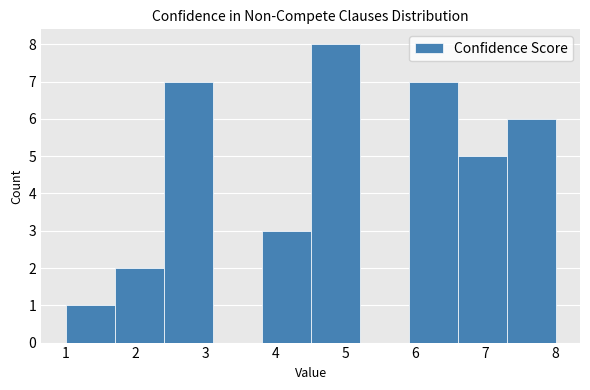

How tall is the bar that spans 1.7 to 2.4 on the x-axis? The values are not printed on the chart, so give them approximately, as read against the axis.

2